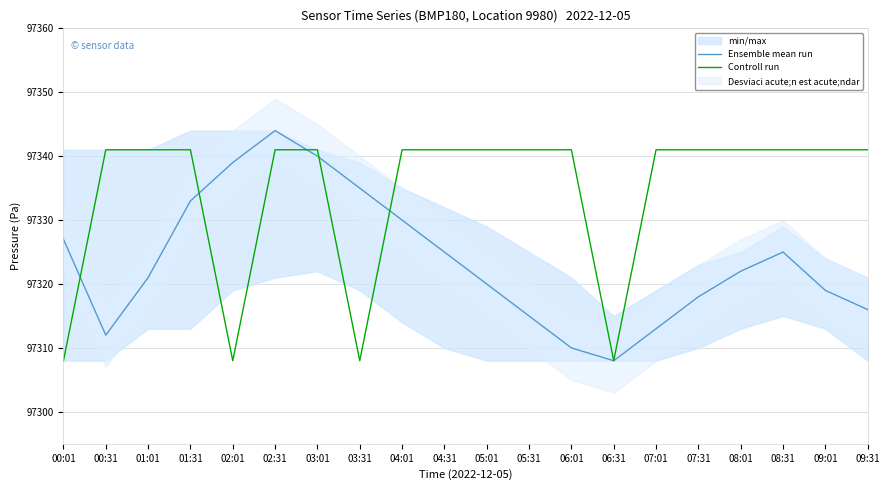

At 07:31, list the series in order from largest to smallest.

Controll run, Ensemble mean run